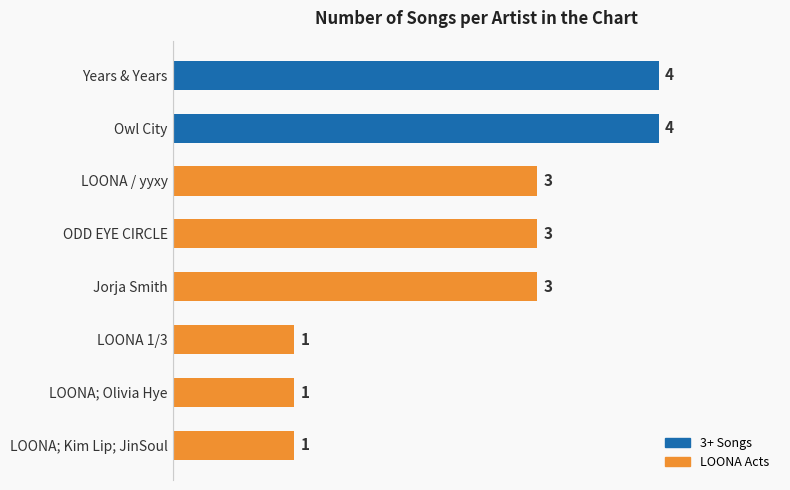

Reading bottom to top, transcribe all the data shown in this chart.

LOONA; Kim Lip; JinSoul=1	LOONA; Olivia Hye=1	LOONA 1/3=1	Jorja Smith=3	ODD EYE CIRCLE=3	LOONA / yyxy=3	Owl City=4	Years & Years=4